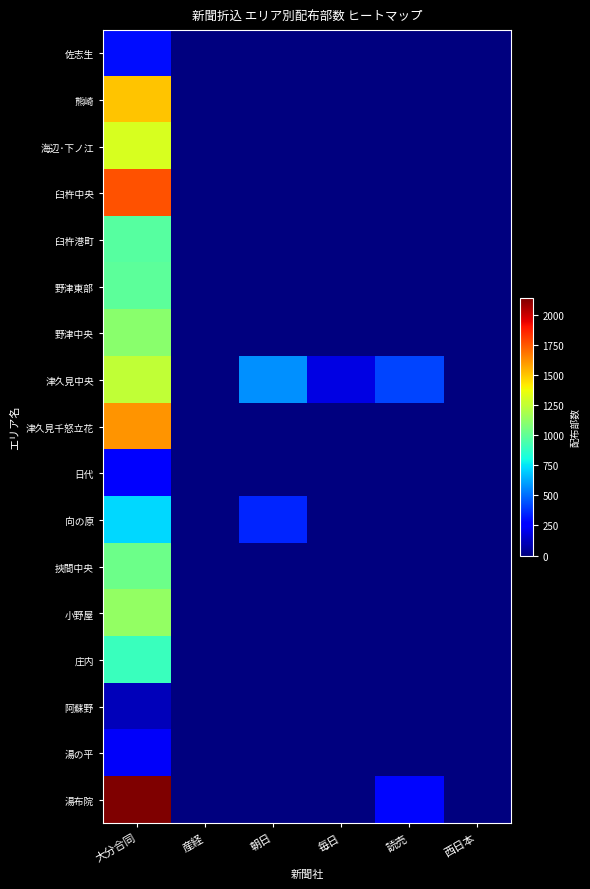

Reading left to right, transcribe all the data shown in this chart.

佐志生: 大分合同=300	産経=0	朝日=0	毎日=0	読売=0	西日本=0
熊崎: 大分合同=1500	産経=0	朝日=0	毎日=0	読売=0	西日本=0
海辺･下ノ江: 大分合同=1310	産経=0	朝日=0	毎日=0	読売=0	西日本=0
臼杵中央: 大分合同=1760	産経=0	朝日=0	毎日=0	読売=0	西日本=0
臼杵港町: 大分合同=970	産経=0	朝日=0	毎日=0	読売=0	西日本=0
野津東部: 大分合同=990	産経=0	朝日=0	毎日=0	読売=0	西日本=0
野津中央: 大分合同=1110	産経=0	朝日=0	毎日=0	読売=0	西日本=0
津久見中央: 大分合同=1250	産経=0	朝日=570	毎日=190	読売=410	西日本=0
津久見千怒立花: 大分合同=1610	産経=0	朝日=0	毎日=0	読売=0	西日本=0
日代: 大分合同=260	産経=0	朝日=0	毎日=0	読売=0	西日本=0
向の原: 大分合同=720	産経=0	朝日=350	毎日=0	読売=0	西日本=0
挾間中央: 大分合同=1030	産経=0	朝日=0	毎日=0	読売=0	西日本=0
小野屋: 大分合同=1130	産経=0	朝日=0	毎日=0	読売=0	西日本=0
庄内: 大分合同=900	産経=0	朝日=0	毎日=0	読売=0	西日本=0
阿蘇野: 大分合同=110	産経=0	朝日=0	毎日=0	読売=0	西日本=0
湯の平: 大分合同=230	産経=0	朝日=0	毎日=0	読売=0	西日本=0
湯布院: 大分合同=2140	産経=0	朝日=0	毎日=0	読売=280	西日本=0